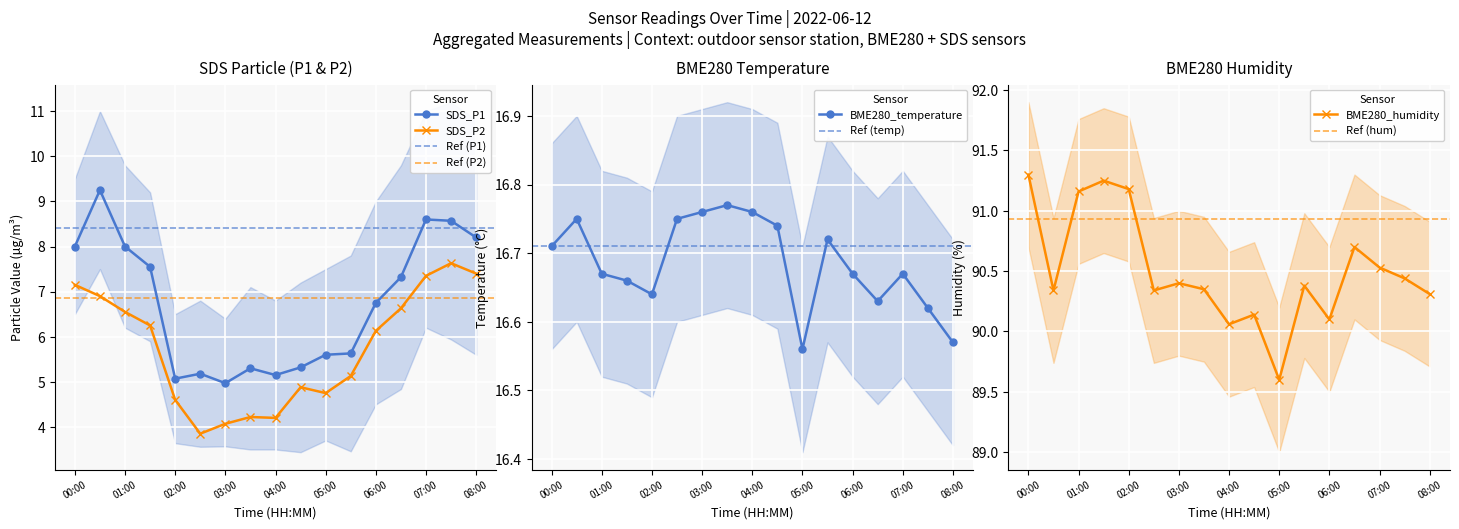

What is the difference between the maximum and minimum values in the BME280_humidity series?

1.7